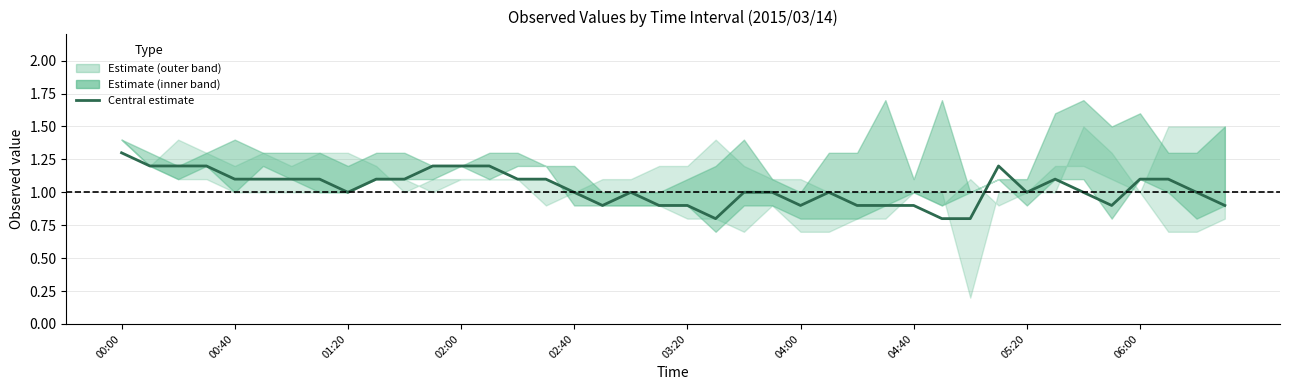

What is the value of the 19th point from the left?

1.0